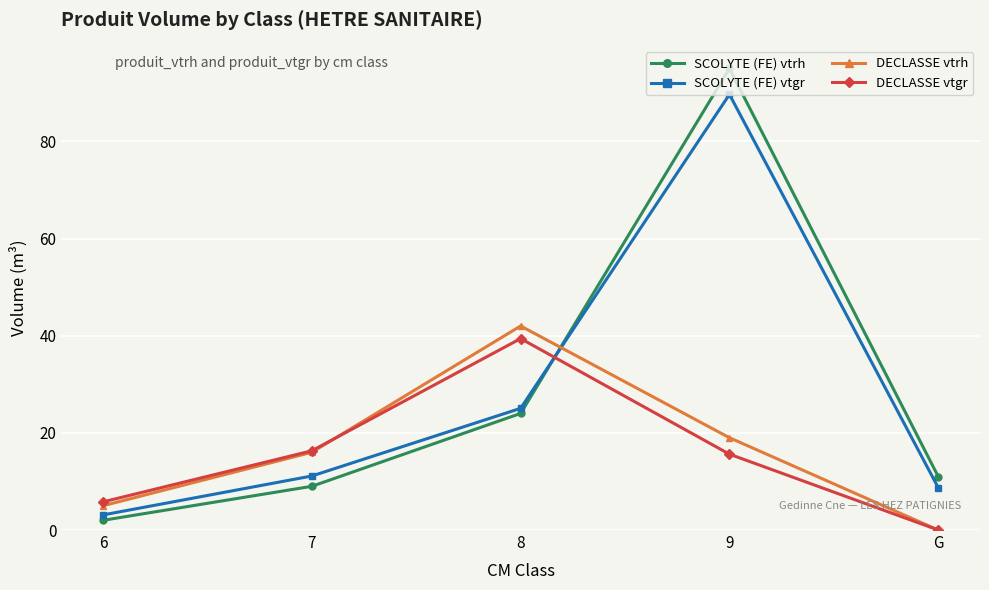

Is it true that SCOLYTE (FE) vtgr equals 9.7 at 8?

False